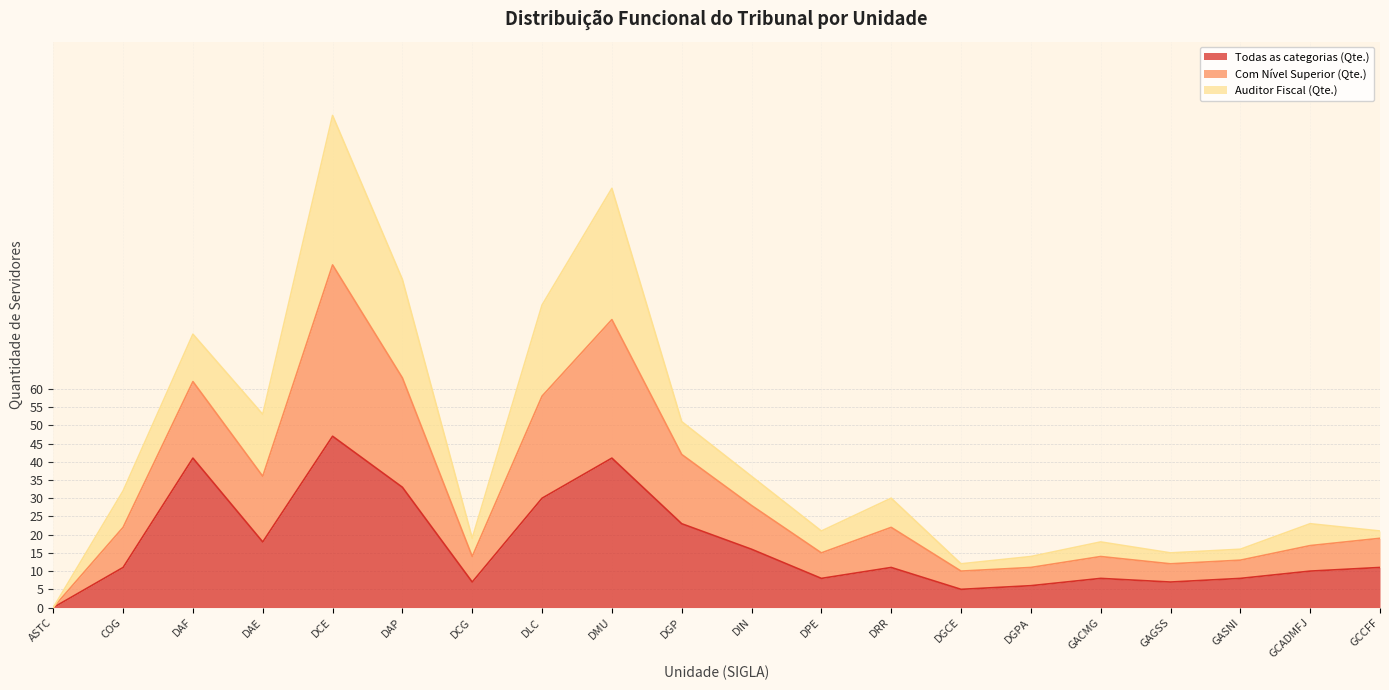

At which label does Todas as categorias (Qte.) reach its peak?

DCE